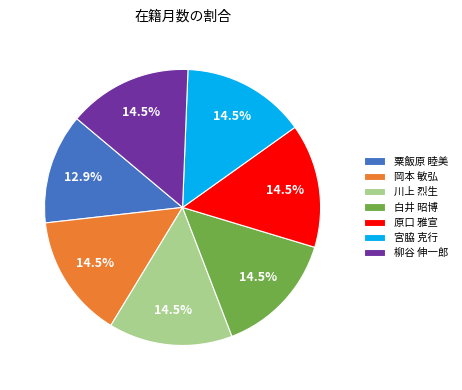

What is the smallest slice in the pie chart?

粟飯原 睦美